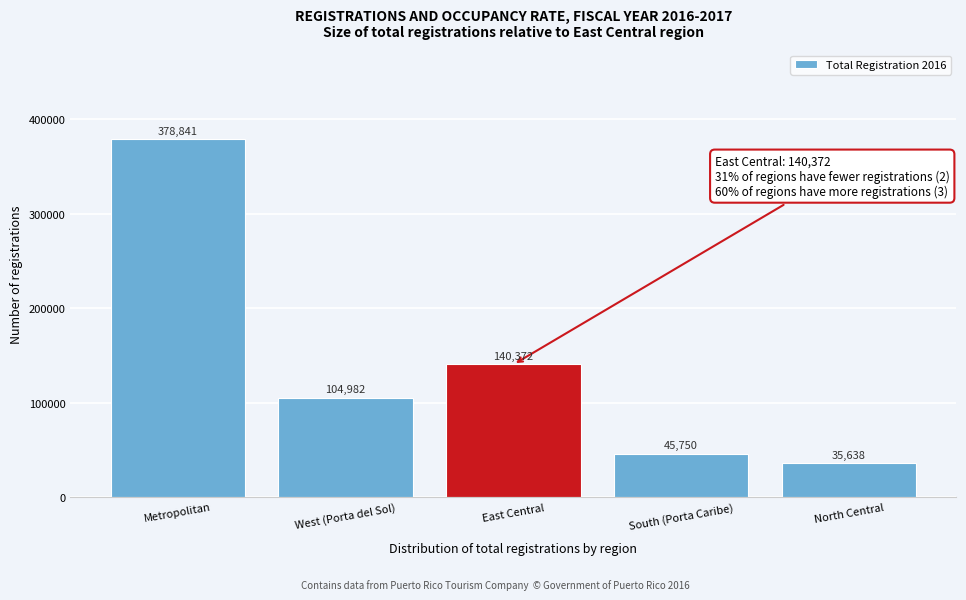

Reading left to right, transcribe all the data shown in this chart.

378841	104982	140372	45750	35638